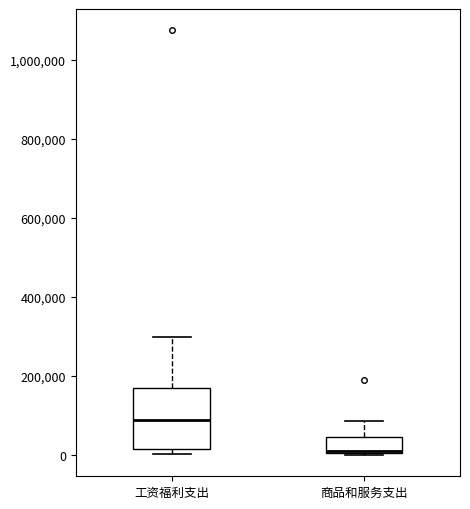

Comparing the boxes themselves (not the whiskers), which one is the tallest?

工资福利支出